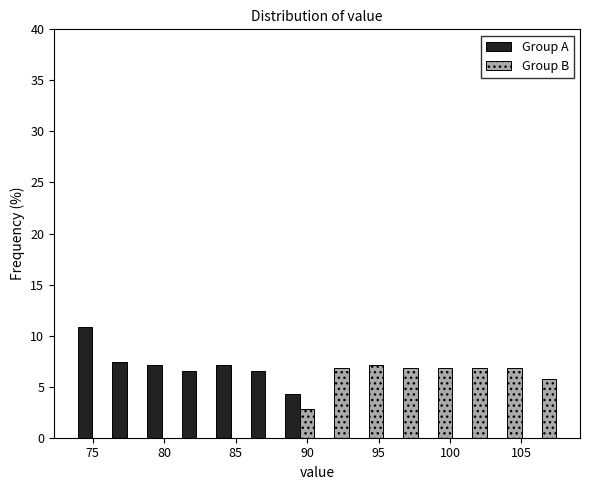

What is the height of the Group A bar covering 86.0 to 88.5 on the x-axis? Neither the bar edges nor the heights are printed on the chart, so give them approximately, as read against the axes.

6.5